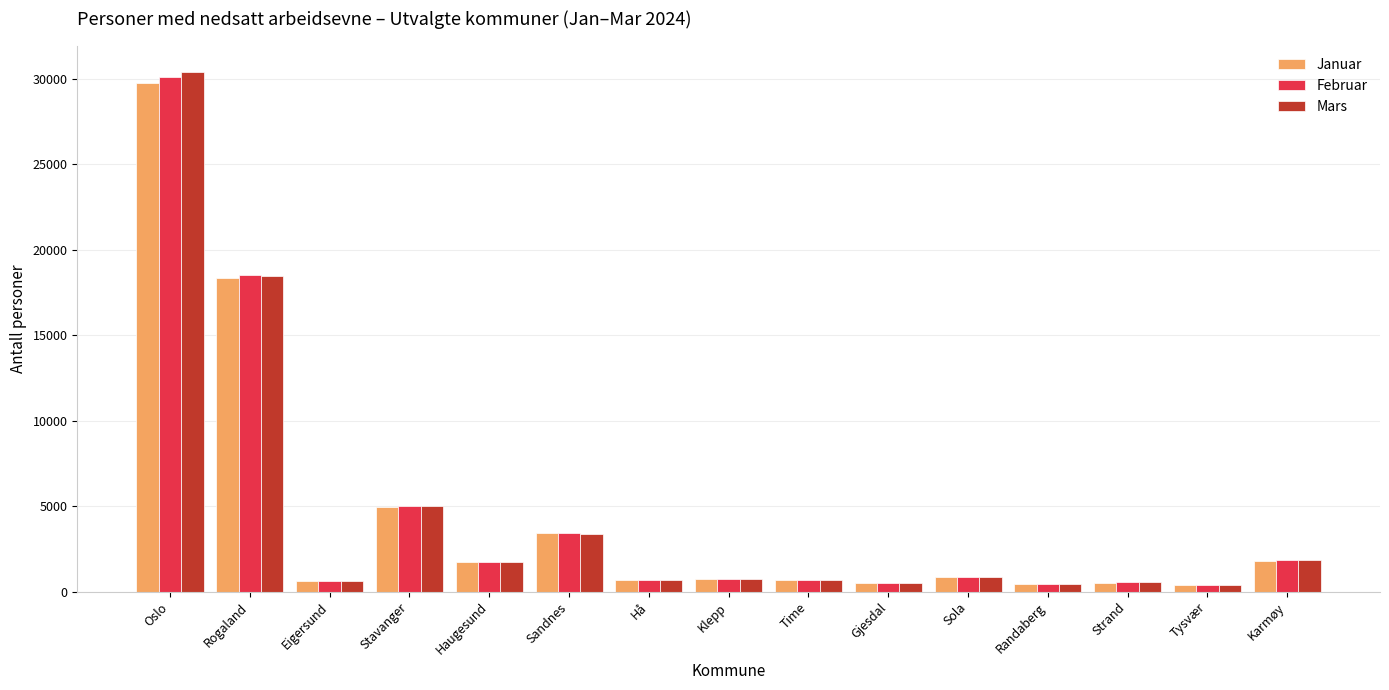

Where is Mars nearest to the value 15405?

Rogaland